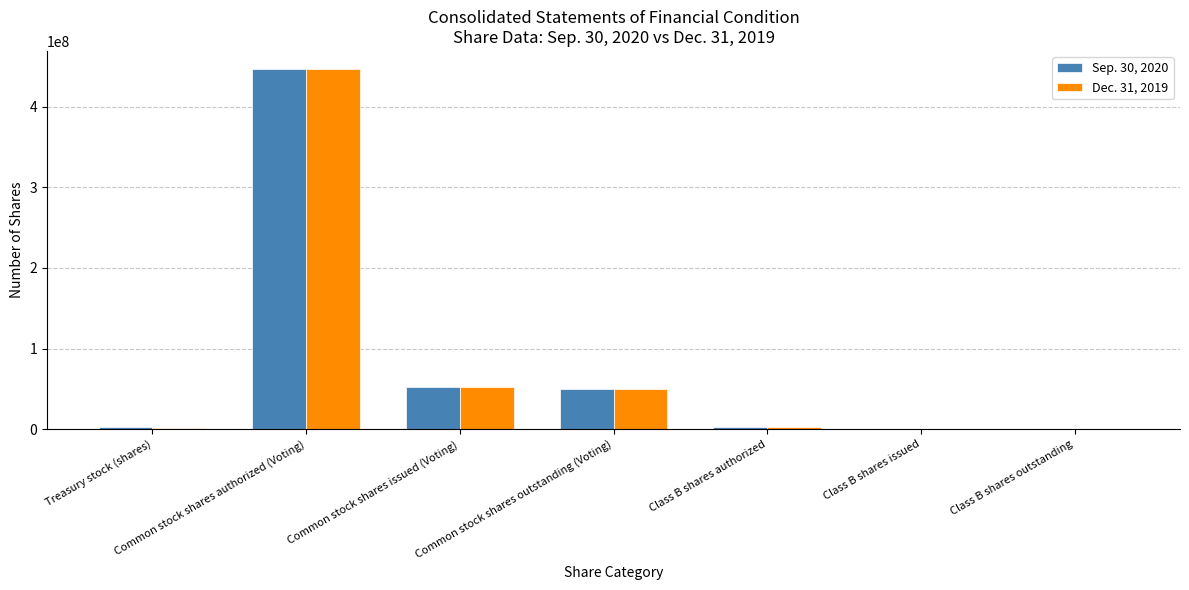

The Dec. 31, 2019 series shows 12269022 at Common stock shares issued (Voting). True or false?

False